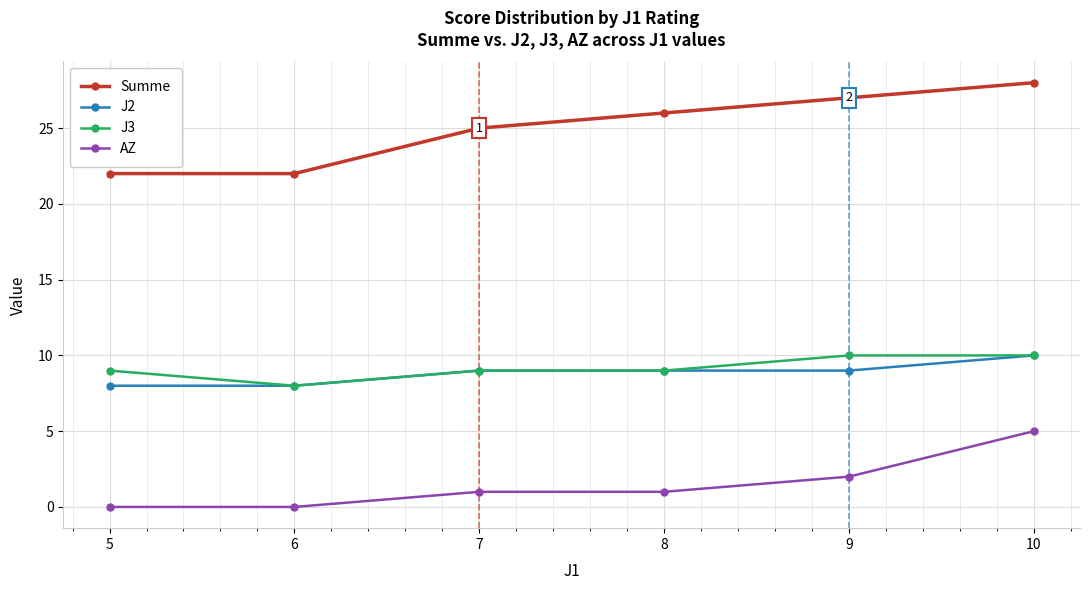

What is the difference between the highest and lowest values at 5?

22